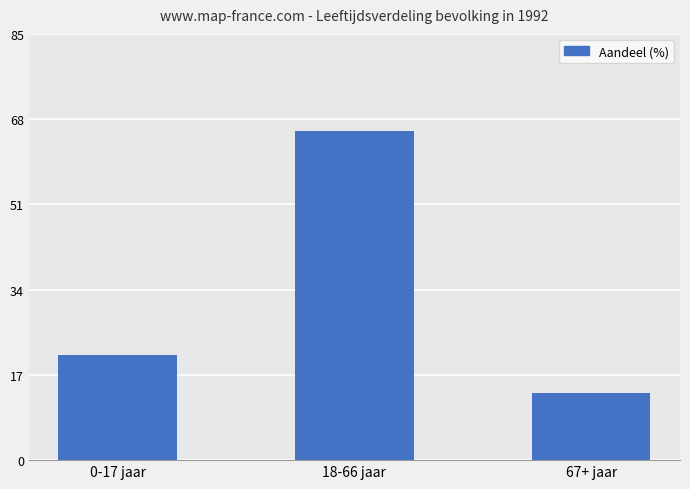

How many series are shown in this chart?

1